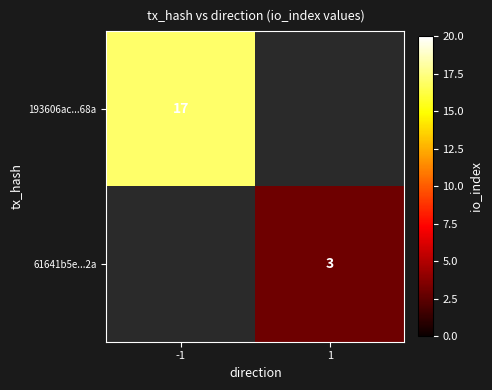

The value of 193606ac...68a at -1 is 6. True or false?

False